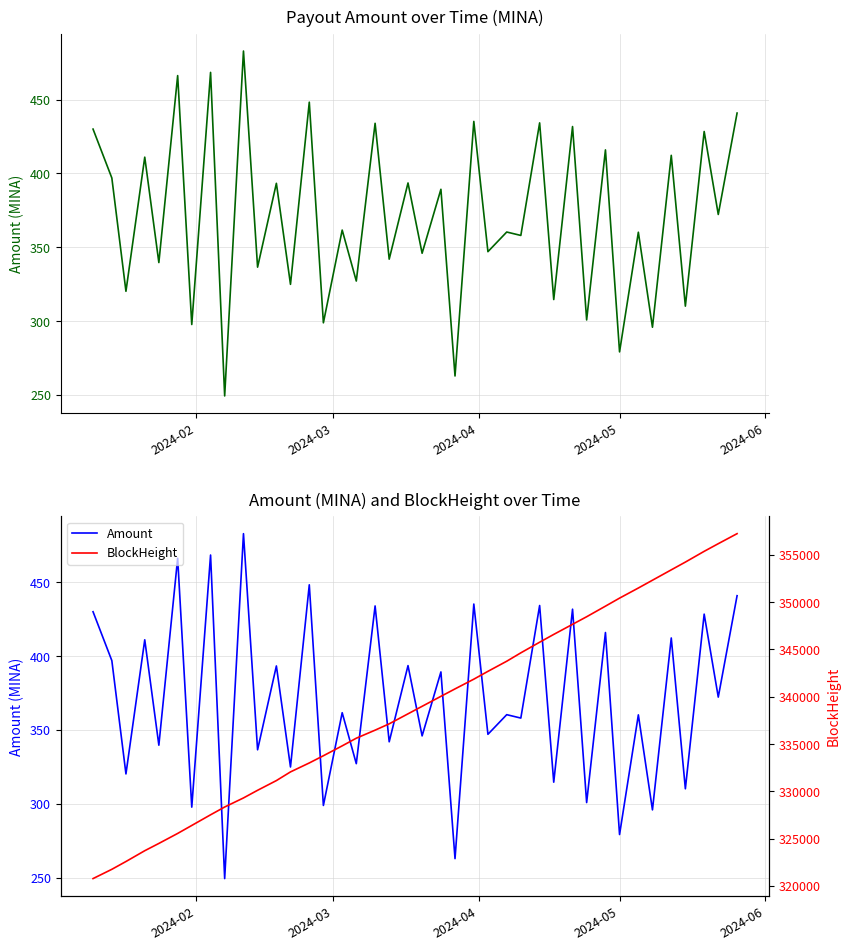

Rank the series by their average value, from highest to lowest.

BlockHeight, Amount